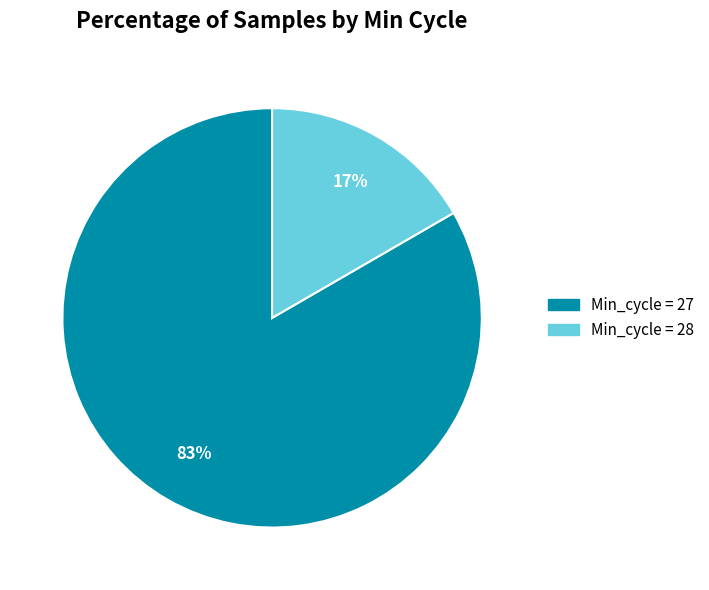

To the nearest percent, what is the average slice percentage?

50%